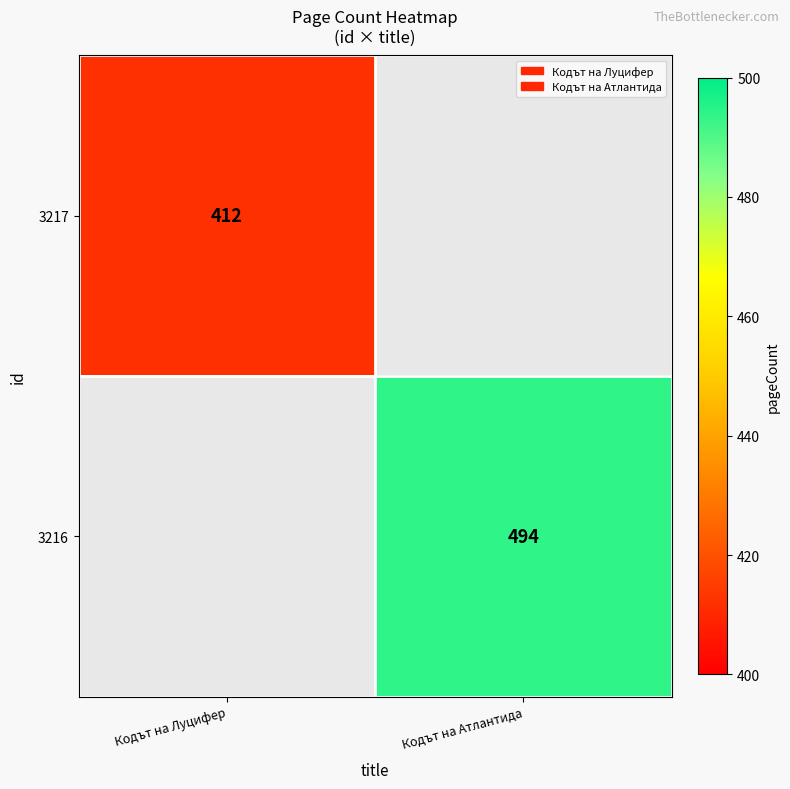

Is the value of 3216 at Кодът на Атлантида greater than the value of 3217 at Кодът на Луцифер?

Yes